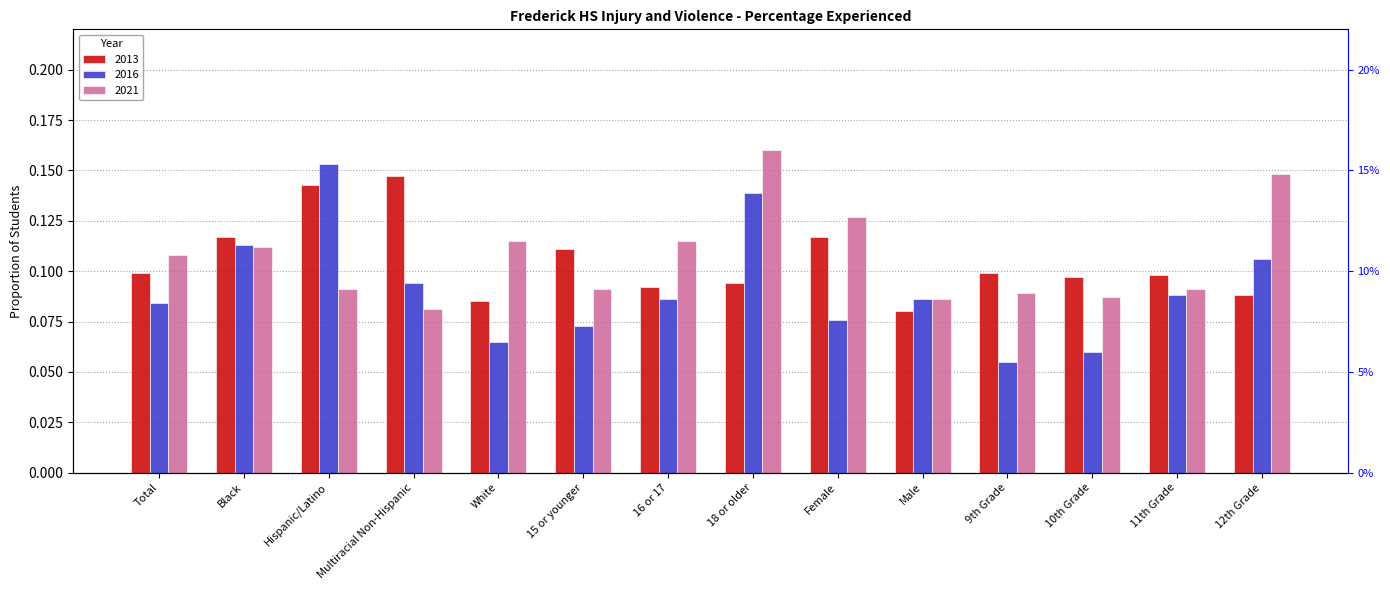

Rank the series by their maximum value, from lowest to highest.

2013, 2016, 2021